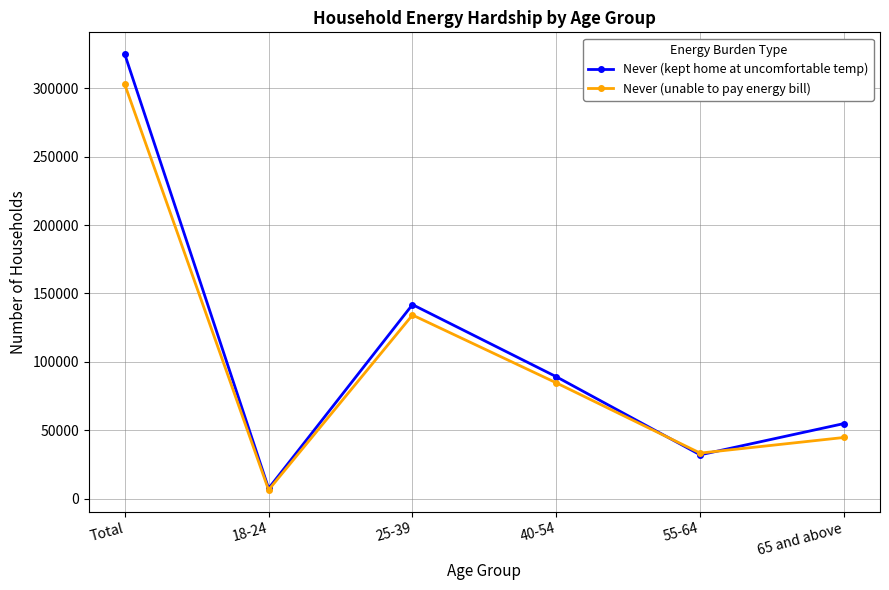

Reading right to left, transcribe all the data shown in this chart.

Never (kept home at uncomfortable temp): 54838	31936	89074	141848	7399	325094
Never (unable to pay energy bill): 44656	33209	84595	134229	6253	302942